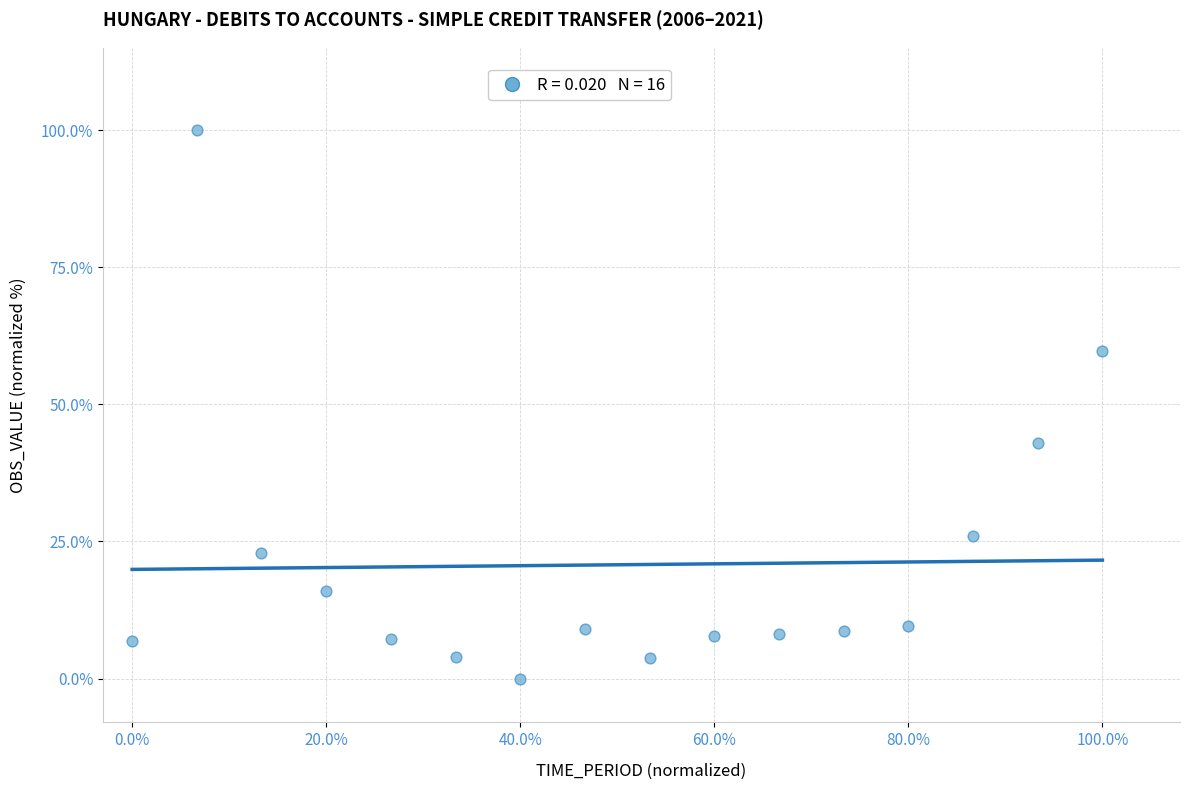

What is the range of X values (max minus min)?

1.0